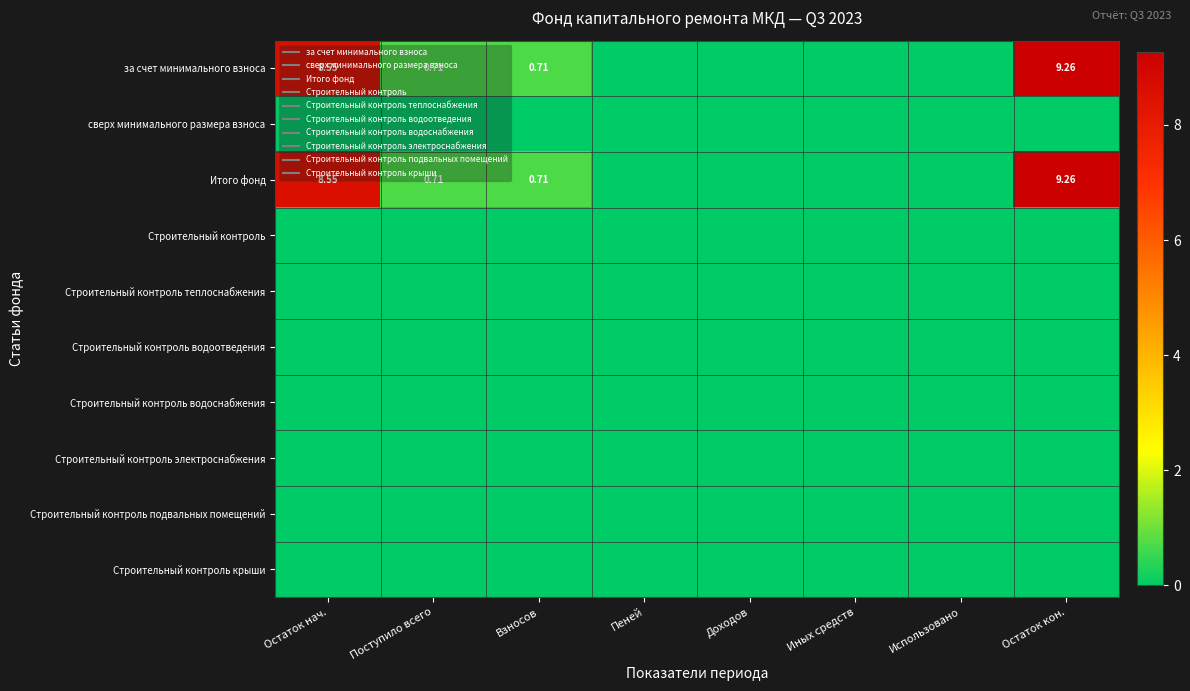

Which series changed the most between Остаток нач. and Использовано?

за счет минимального взноса